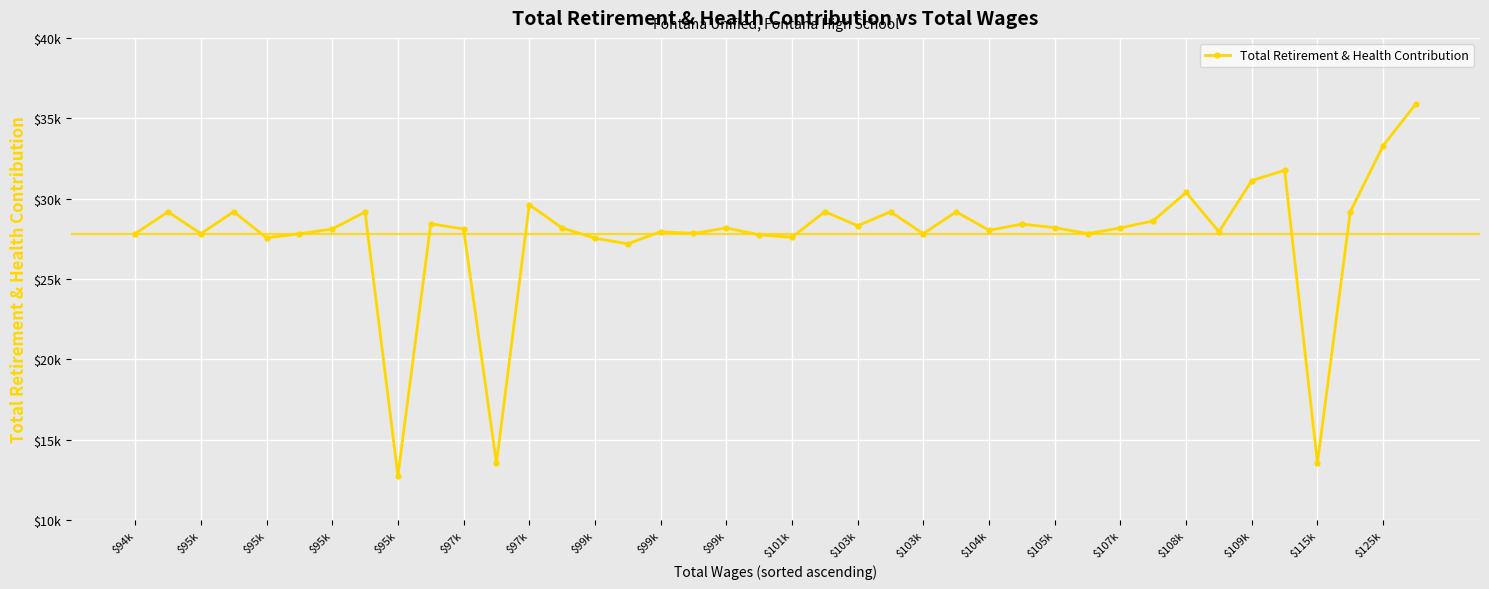

Does the chart display data point markers on the line(s)?

Yes